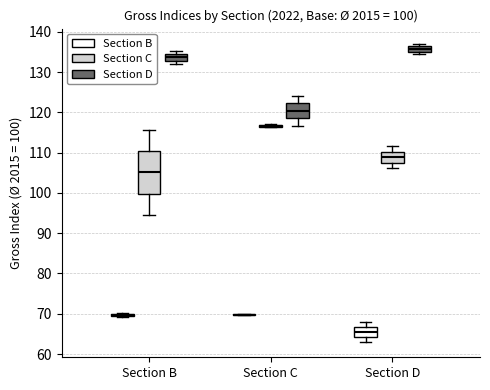

Which box is the tallest, from its lower edge to its upper edge?

Section B (Section C)